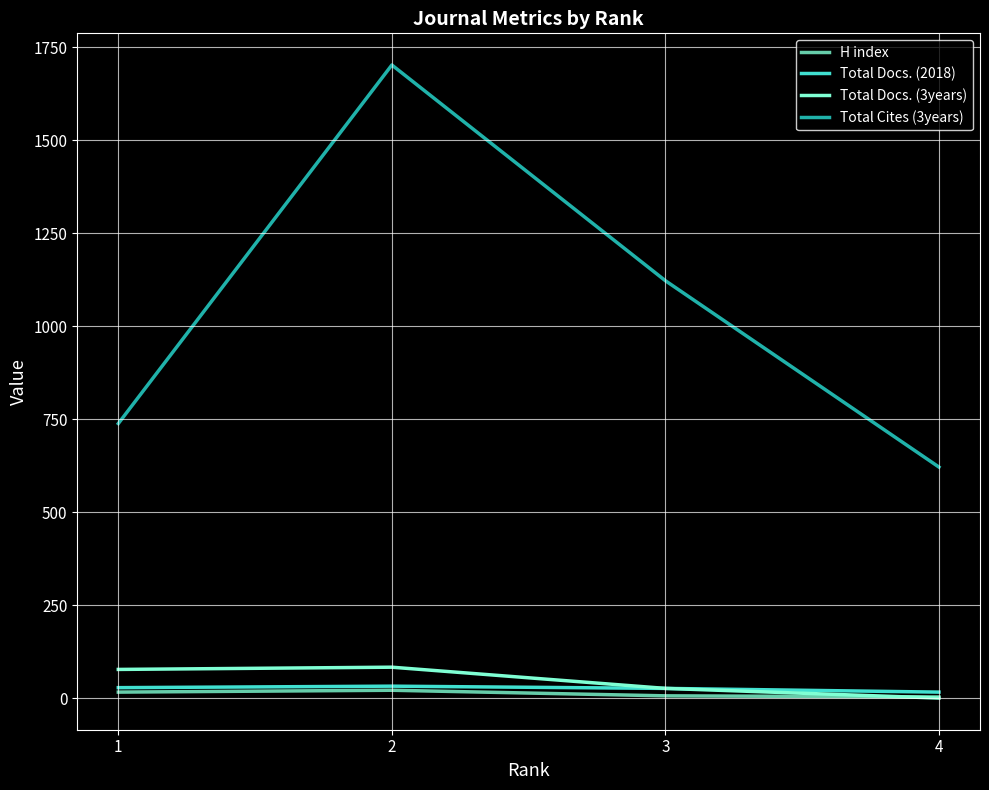

The Total Docs. (3years) series shows 144 at 2. True or false?

False